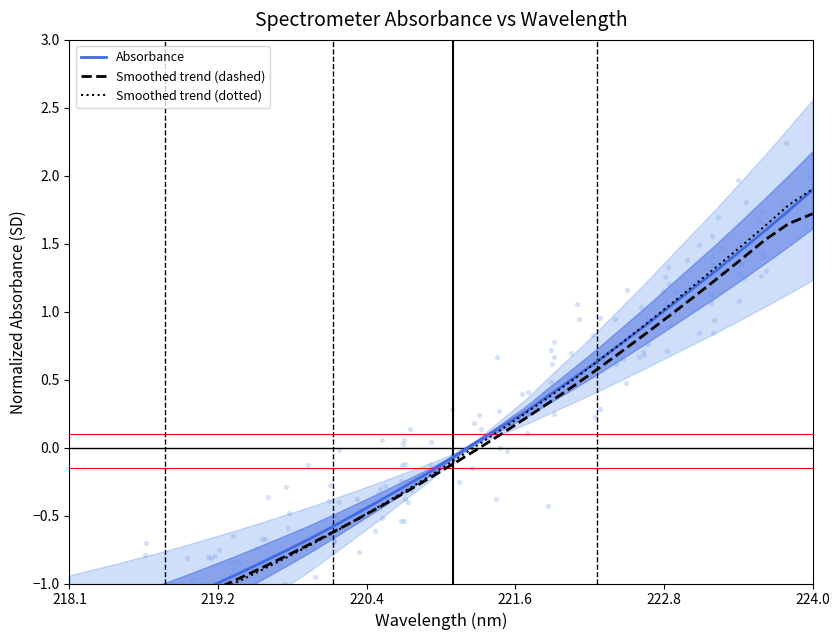

Which series reaches the minimum Y coordinate?

Smoothed trend (dotted)